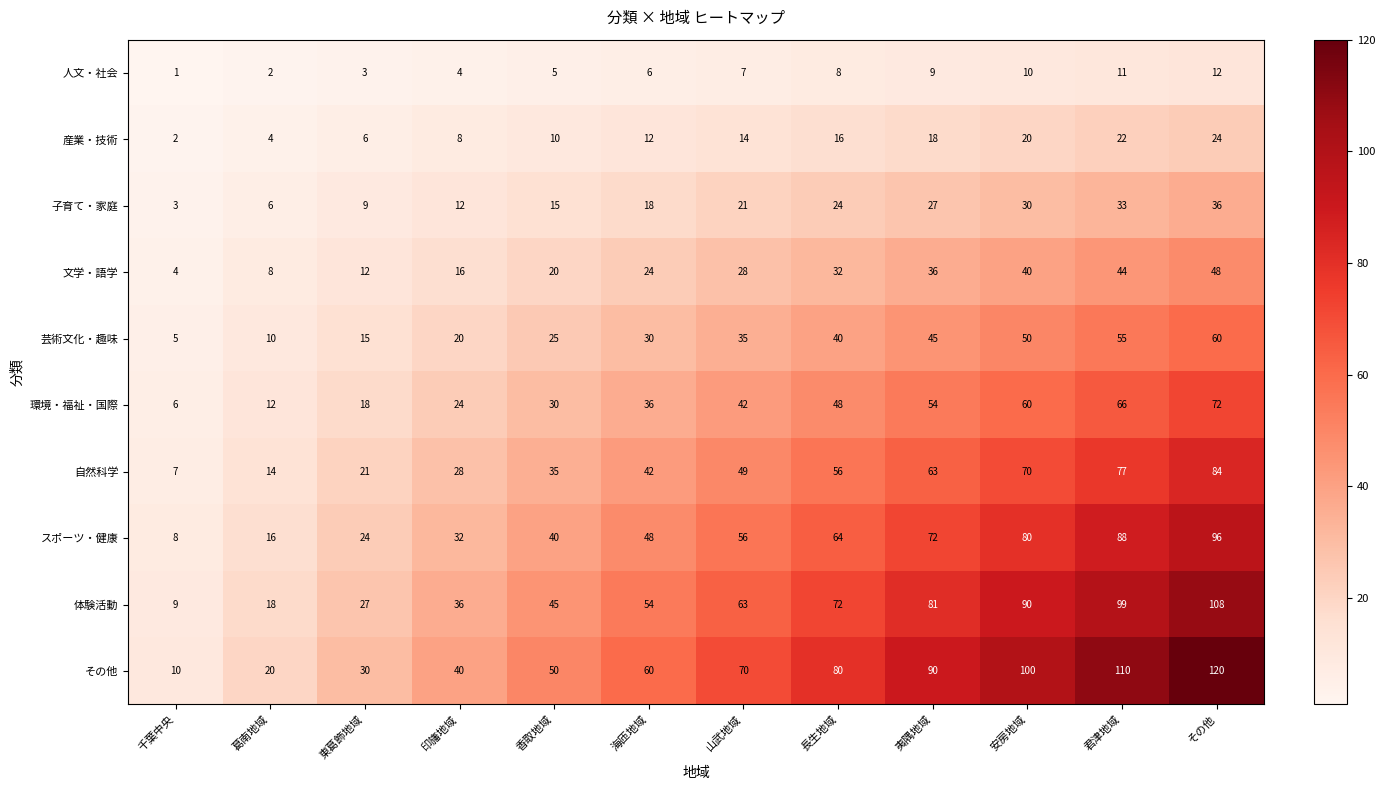

Rank the categories by その他 value from highest to lowest.

その他, 君津地域, 安房地域, 夷隅地域, 長生地域, 山武地域, 海匝地域, 香取地域, 印旛地域, 東葛飾地域, 葛南地域, 千葉中央